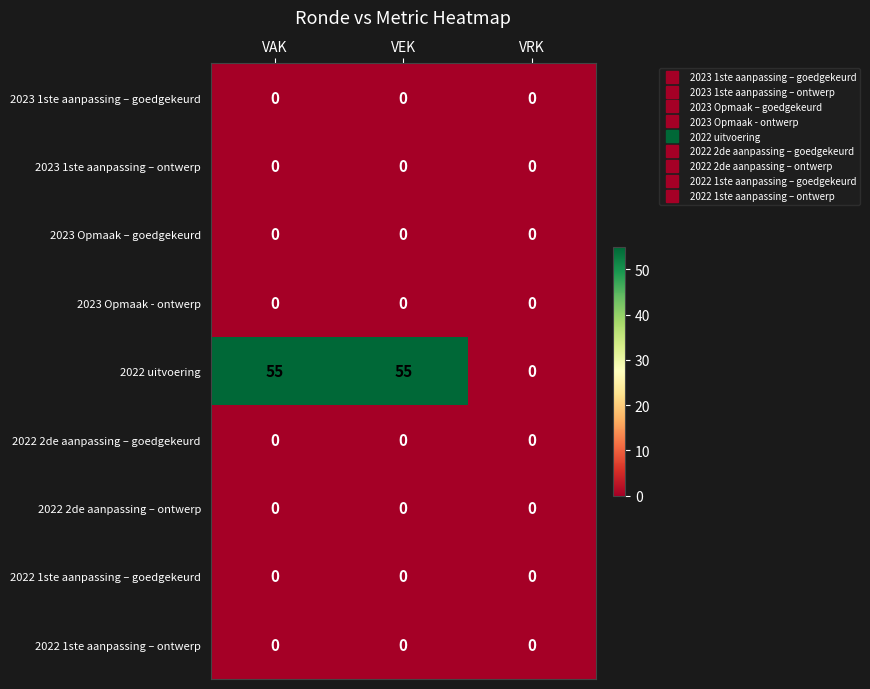

What is the difference between the highest and lowest values at VEK?

55